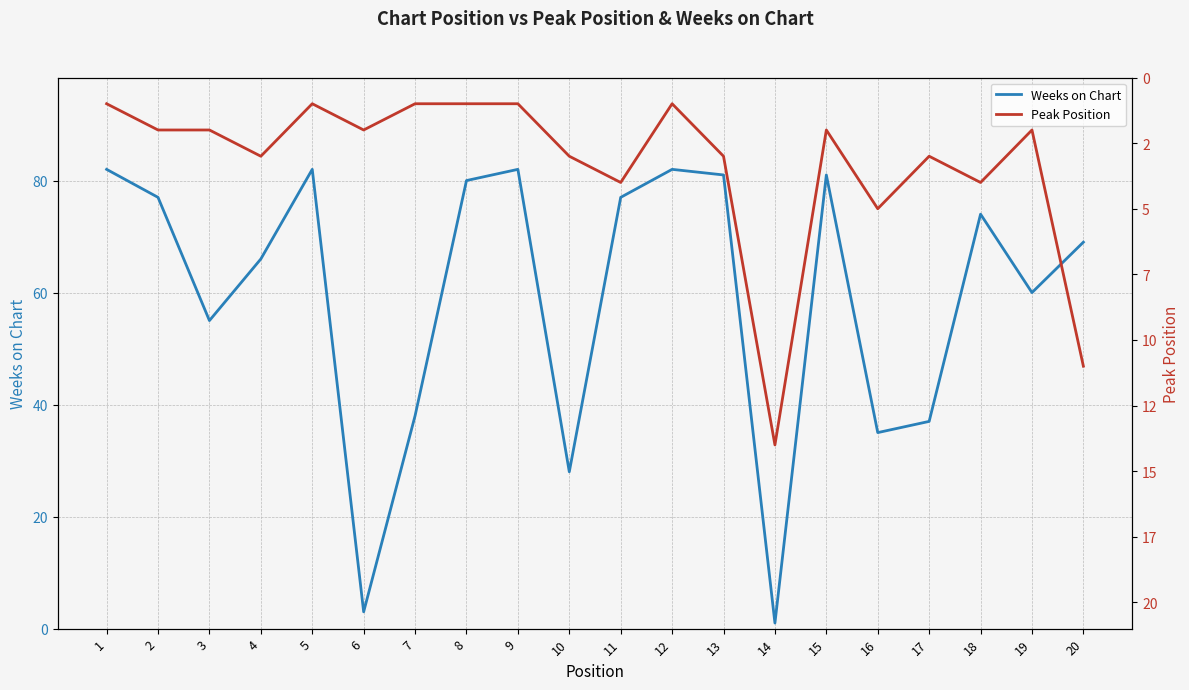

Which series has the largest total across all categories?

Weeks on Chart